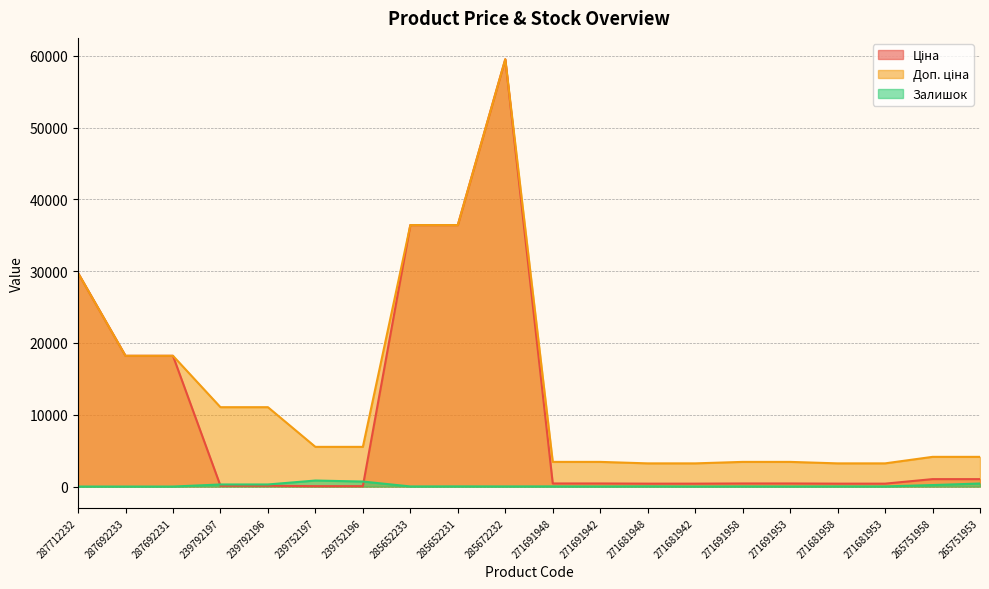

Which category has the lowest value across all series?

287712232